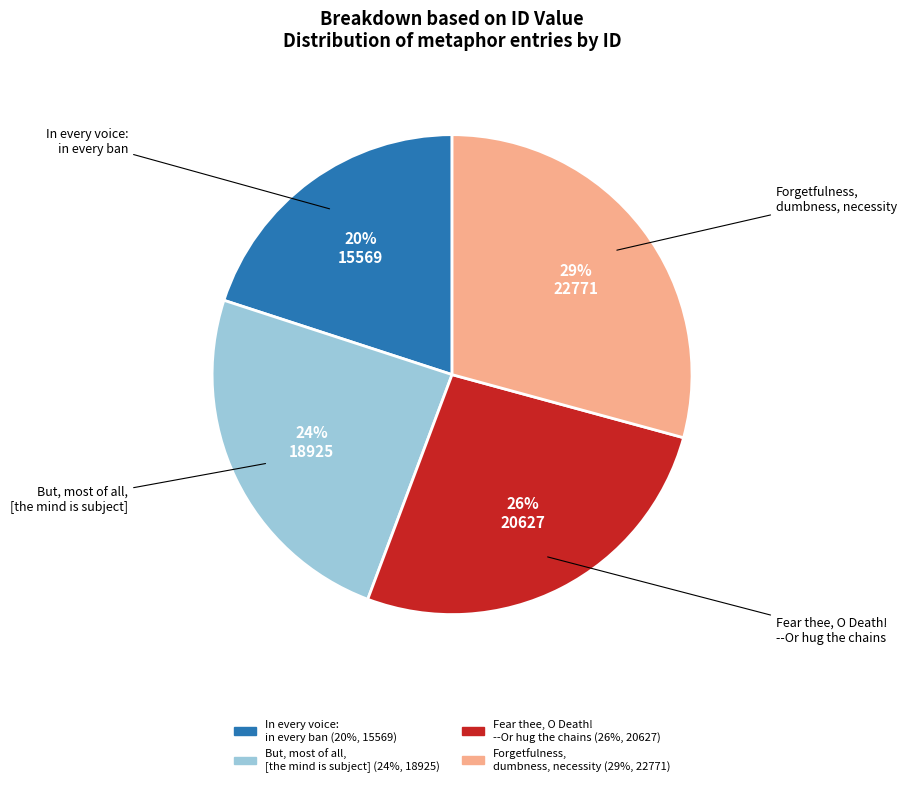

To the nearest percent, what is the difference between the largest and smallest slice percentages?

9%